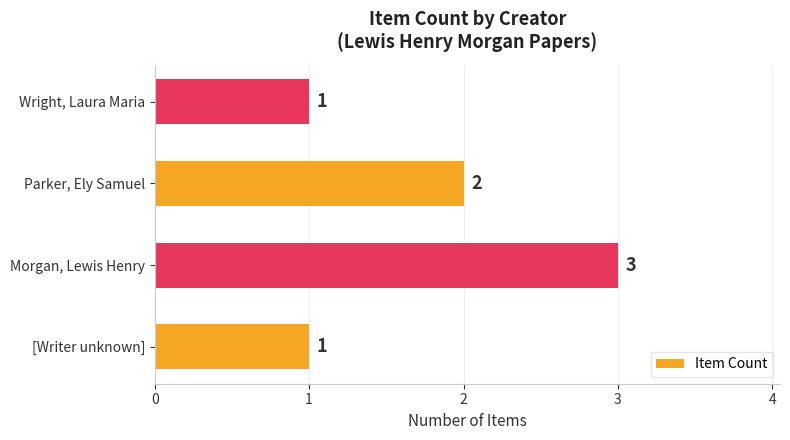

How many series are shown in this chart?

1